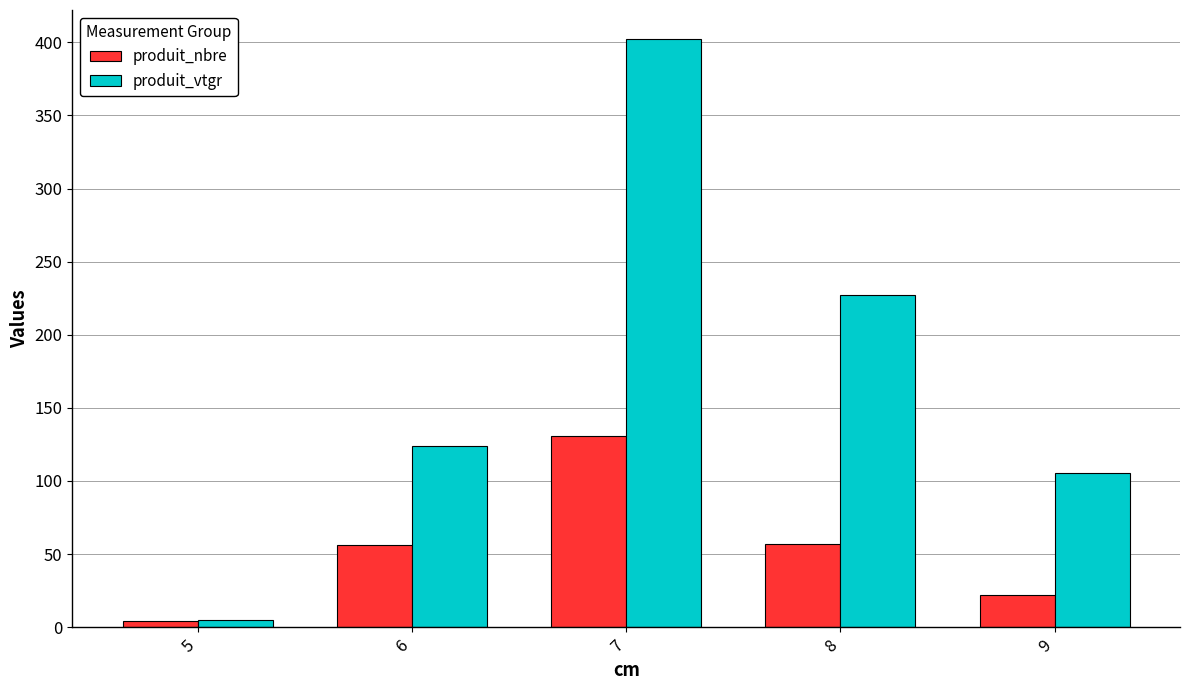

What is the difference between the maximum and minimum values in the produit_nbre series?

127.0